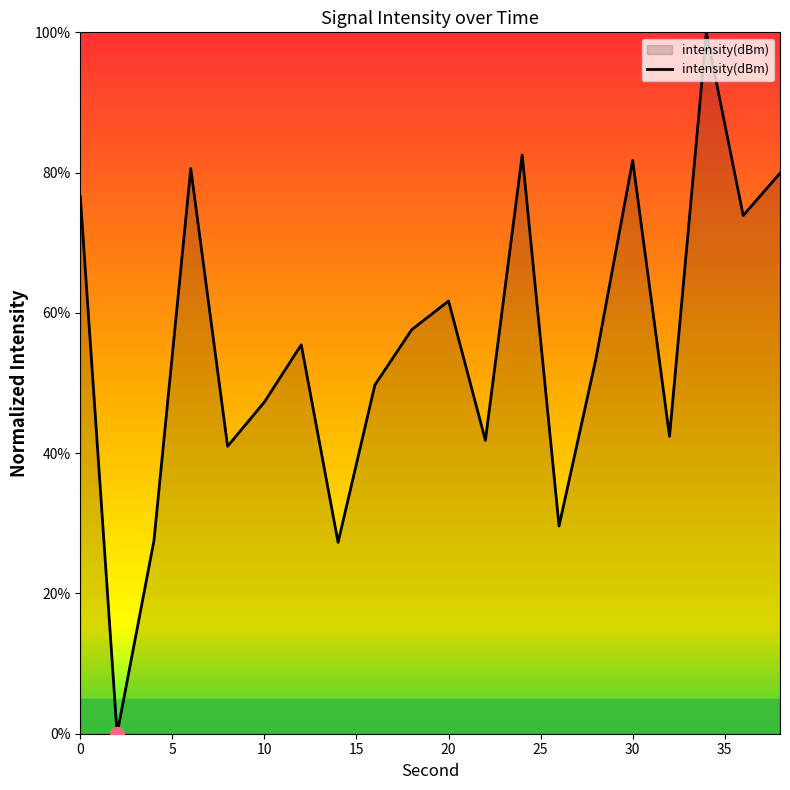

What is the maximum value shown in the chart?

100.0